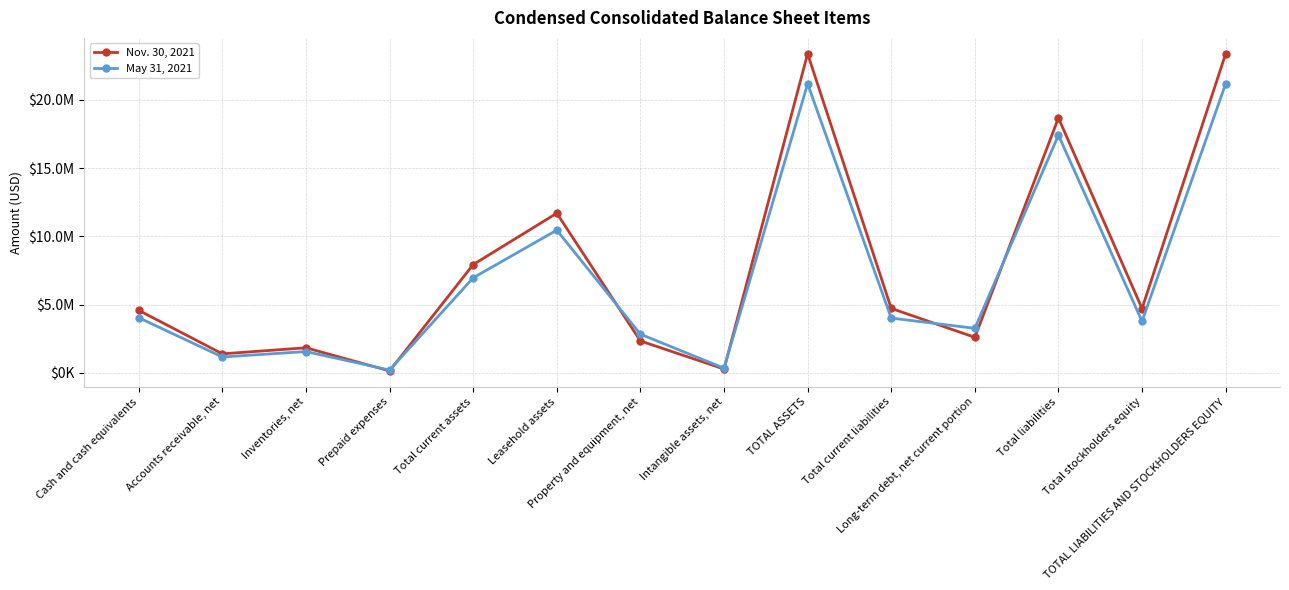

At which label is May 31, 2021 closest to 10686137?

Leasehold assets